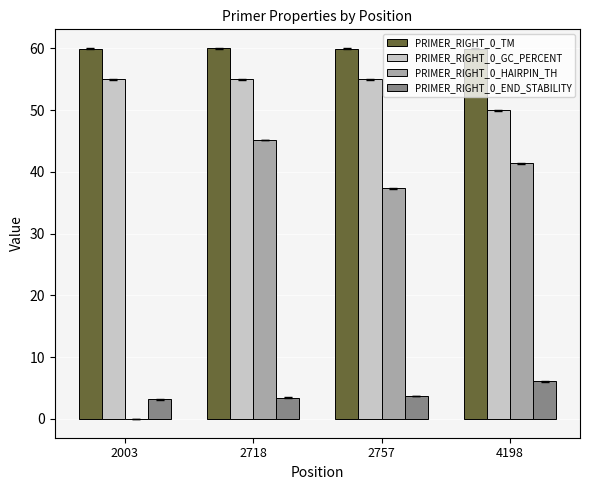

The PRIMER_RIGHT_0_GC_PERCENT series shows 50.0 at 4198. True or false?

True